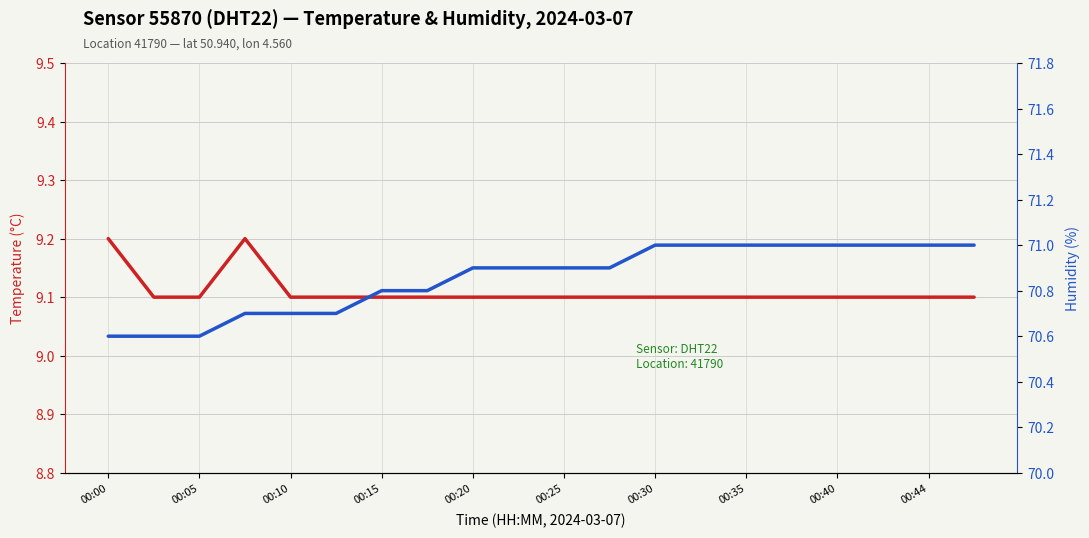

The temperature series shows 9.1 at 00:25. True or false?

True